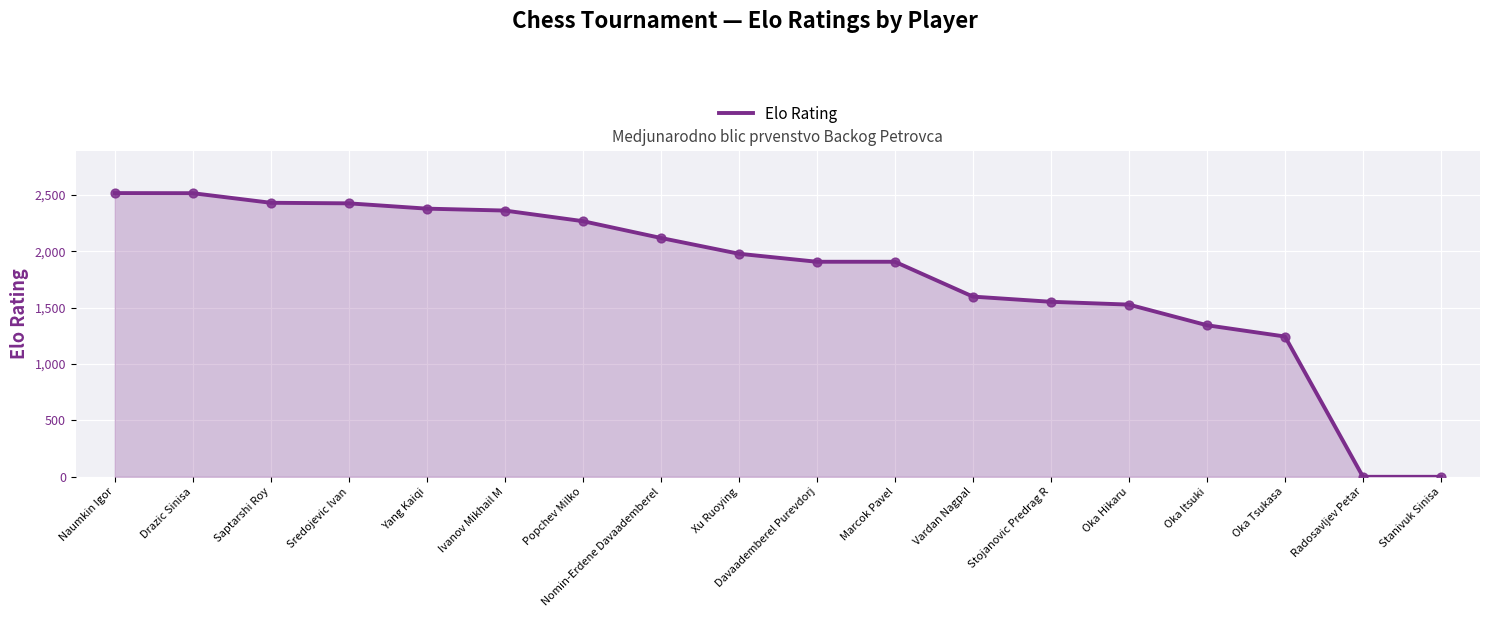

Which has a higher value, Naumkin Igor or Radosavljev Petar?

Naumkin Igor